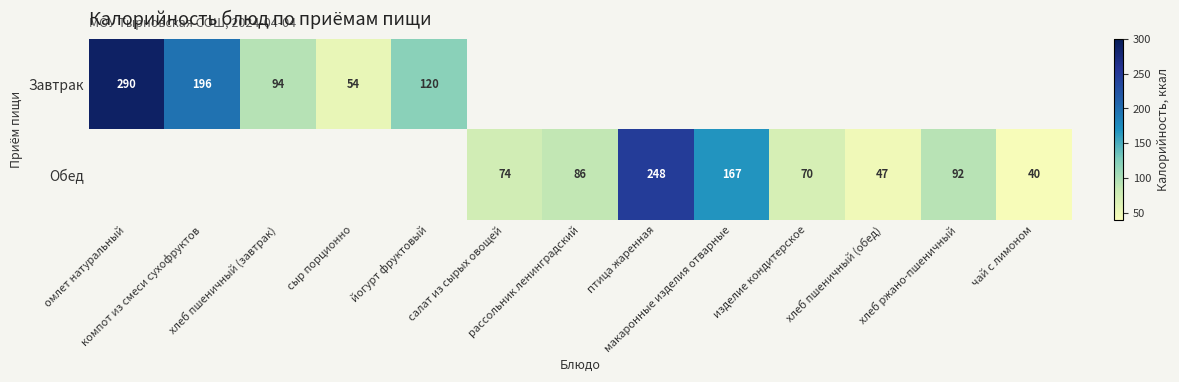

Read the Обед value at птица жаренная.

248.0